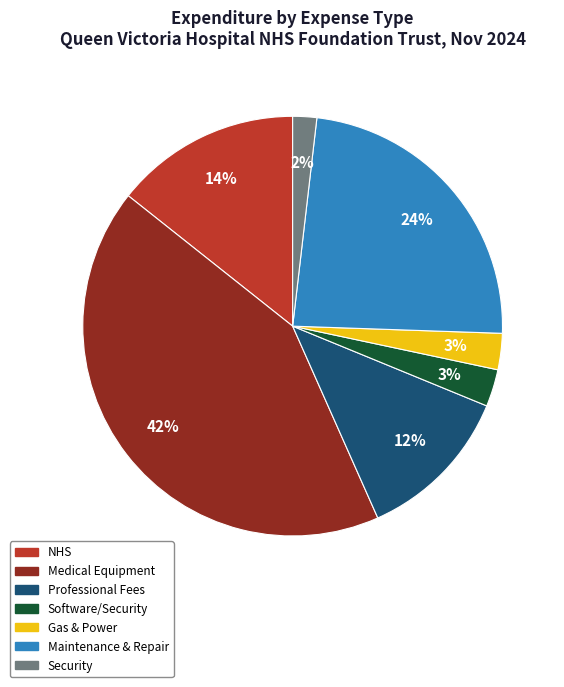

Is it true that NHS is 20% of the pie?

False